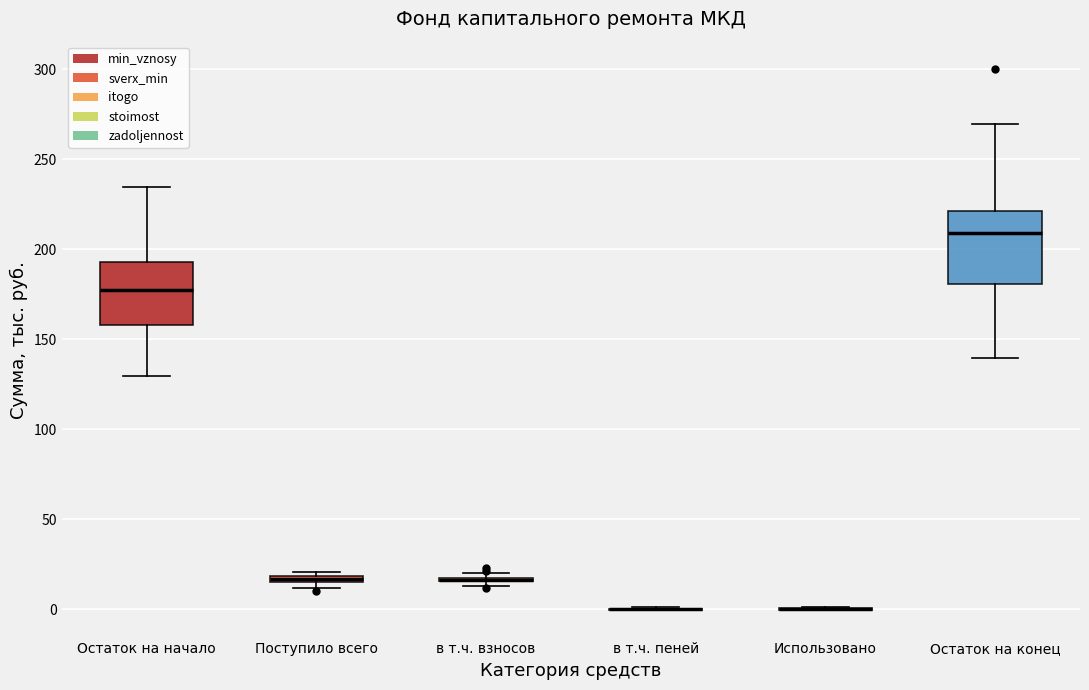

Which box is the tallest, from its lower edge to its upper edge?

Остаток на конец